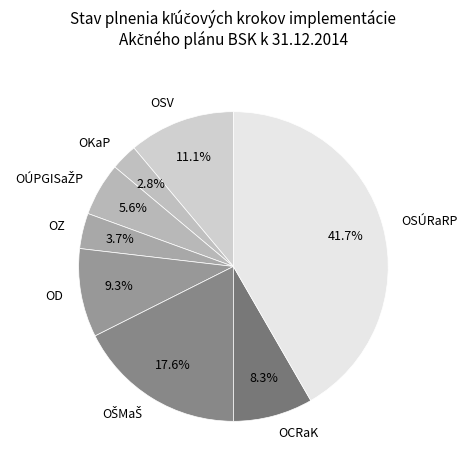

Is the sum of OSÚRaRP and OD greater than half?

Yes